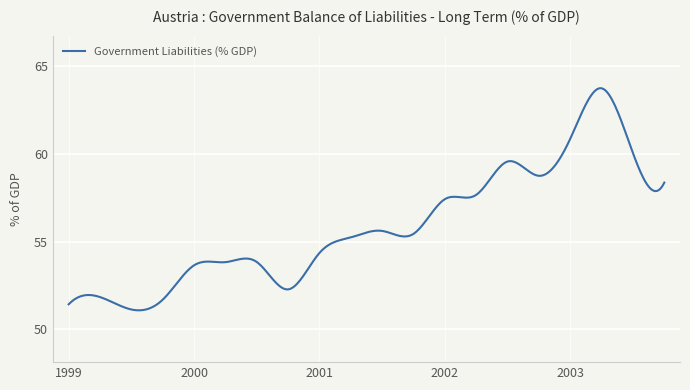

Does the chart have visible grid lines?

Yes